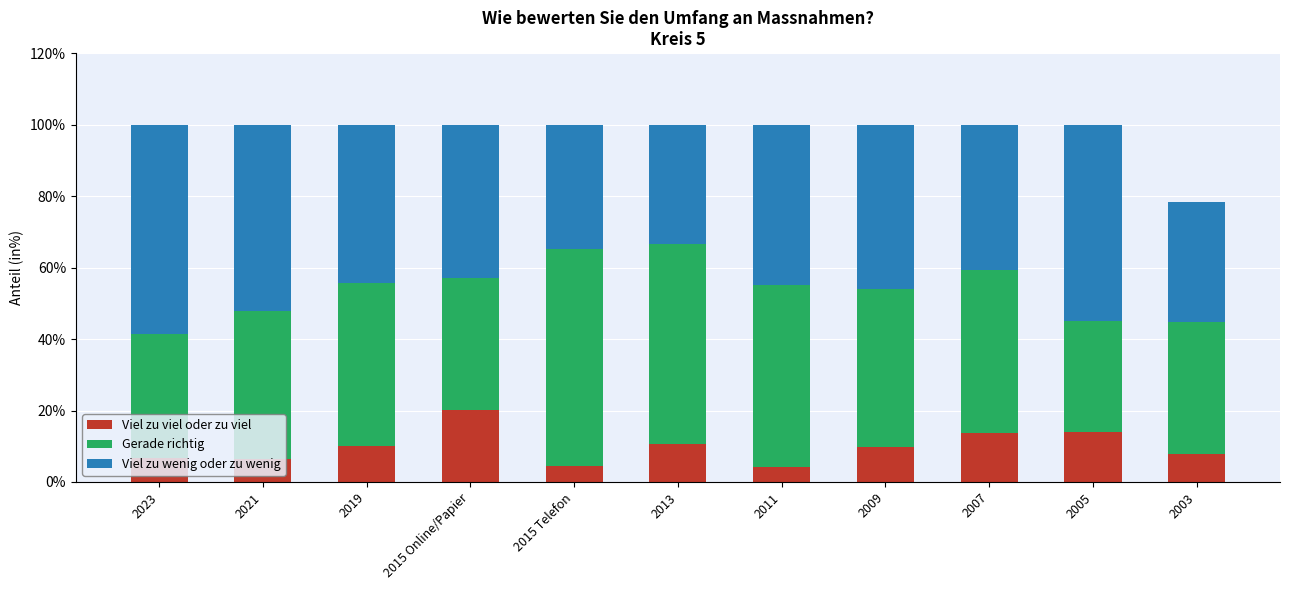

How many bars are there in total?

11